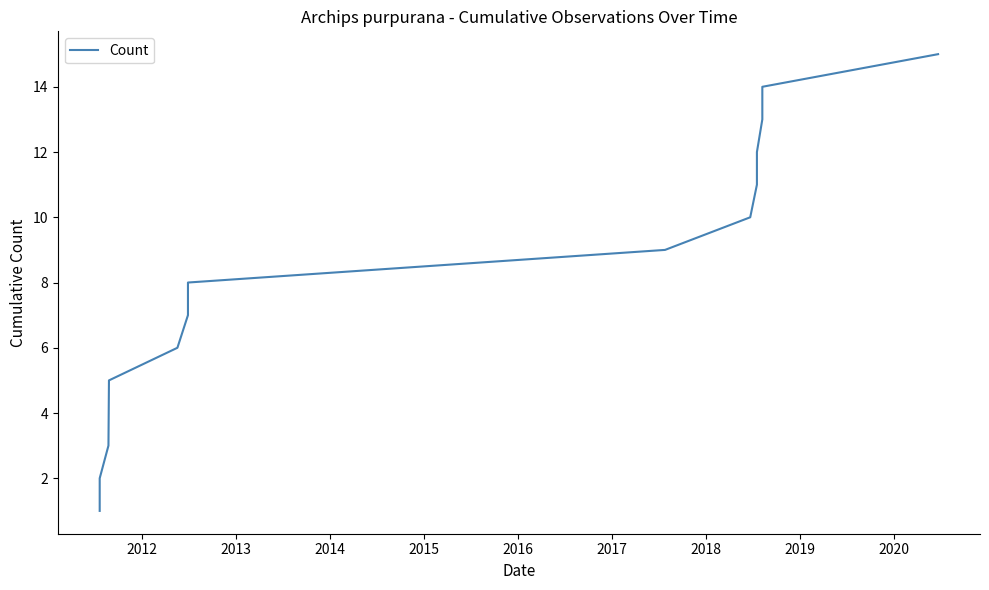

How many lines are shown in the chart?

1